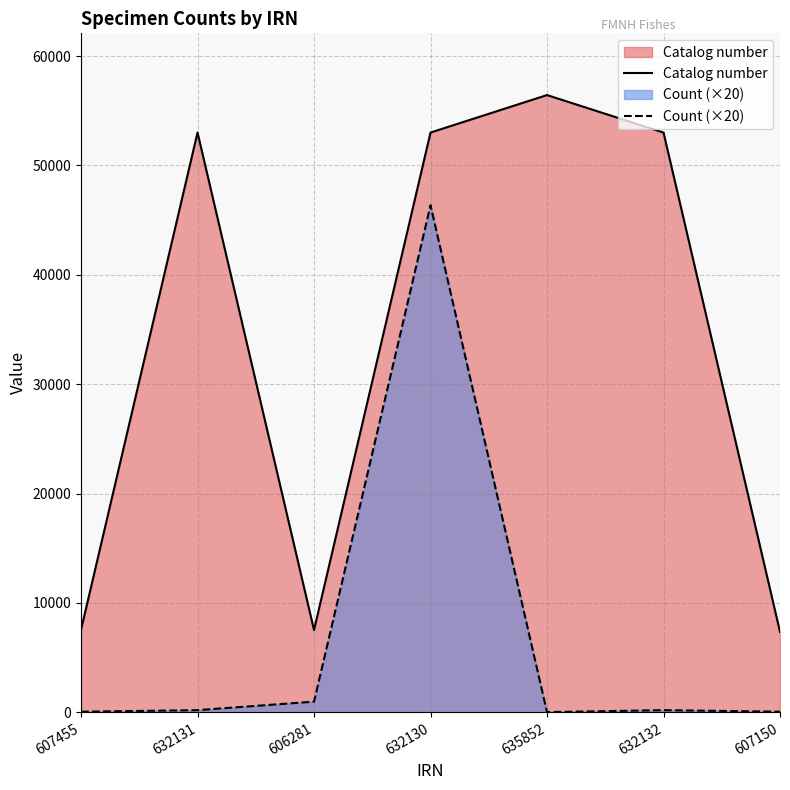

Is the value of Count (×20) at 606281 greater than the value of Catalog number at 606281?

No